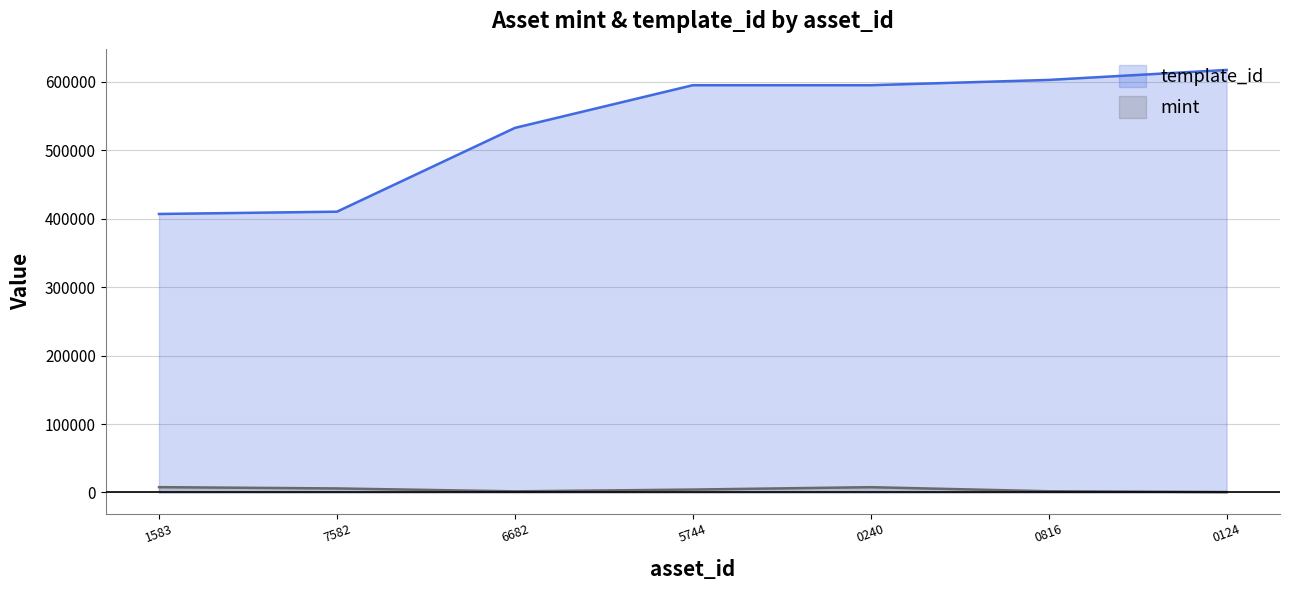

Count the number of data series in this chart.

2